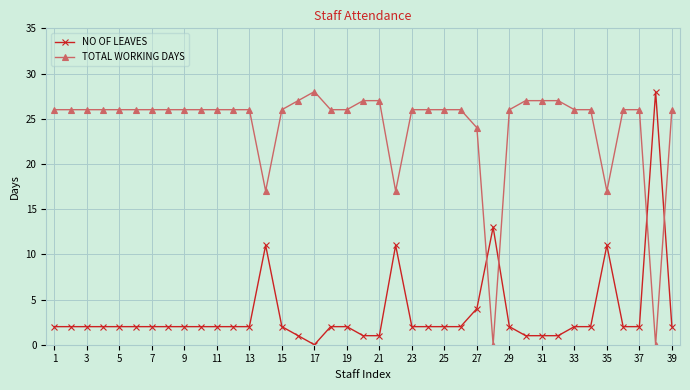

Reading left to right, what are all the values shown in this chart?

NO OF LEAVES: 2	2	2	2	2	2	2	2	2	2	2	2	2	11	2	1	0	2	2	1	1	11	2	2	2	2	4	13	2	1	1	1	2	2	11	2	2	28	2
TOTAL WORKING DAYS: 26	26	26	26	26	26	26	26	26	26	26	26	26	17	26	27	28	26	26	27	27	17	26	26	26	26	24	0	26	27	27	27	26	26	17	26	26	0	26